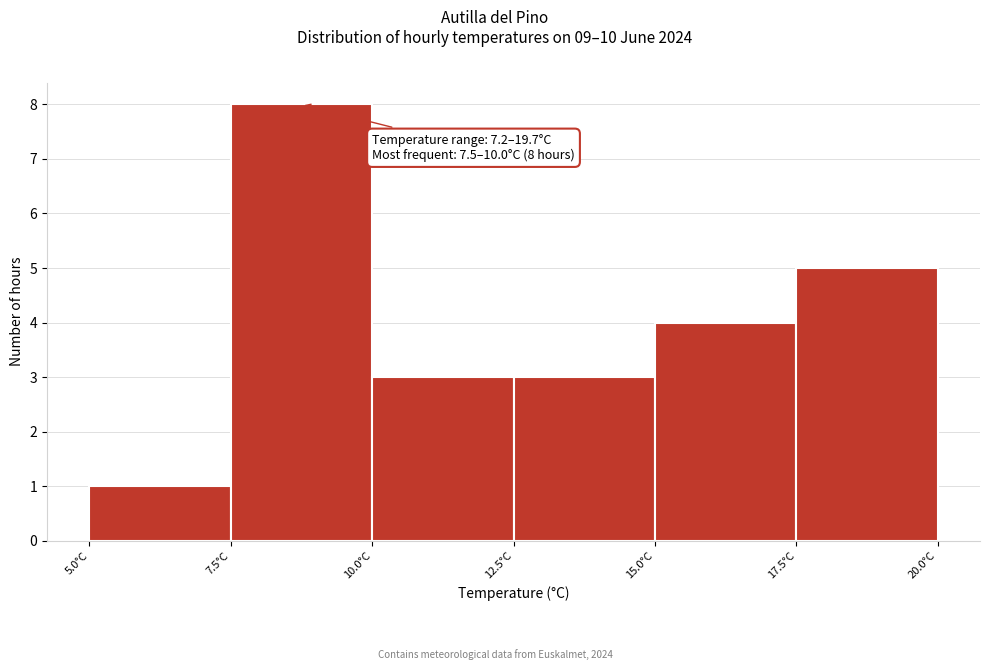

Over which range of the x-axis is the bar tallest?

7.5 to 10.0